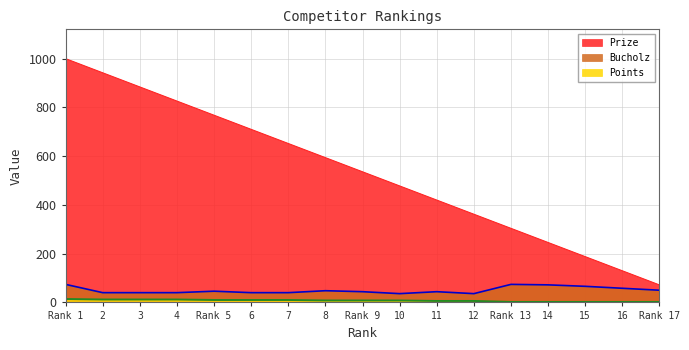

Where is Points nearest to the value 8?

8